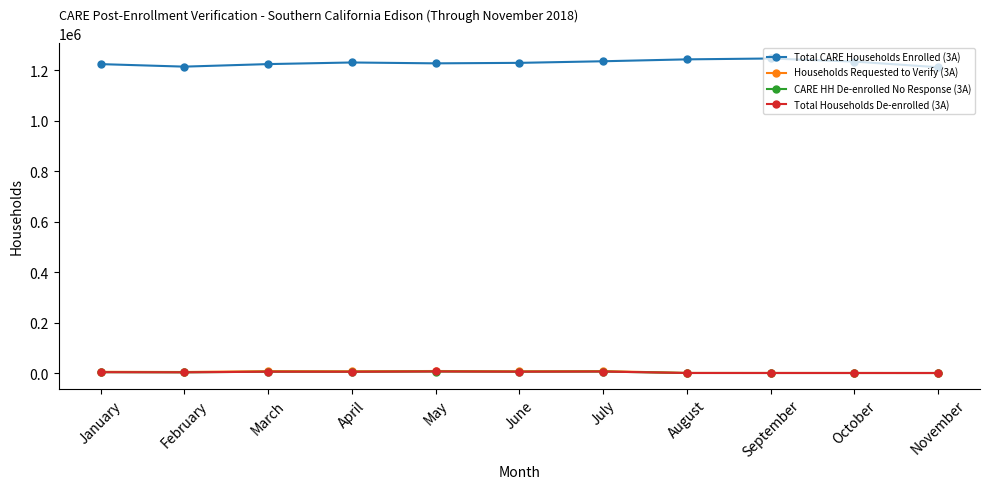

What is the sum of all Total Households De-enrolled (3A) values?

33529